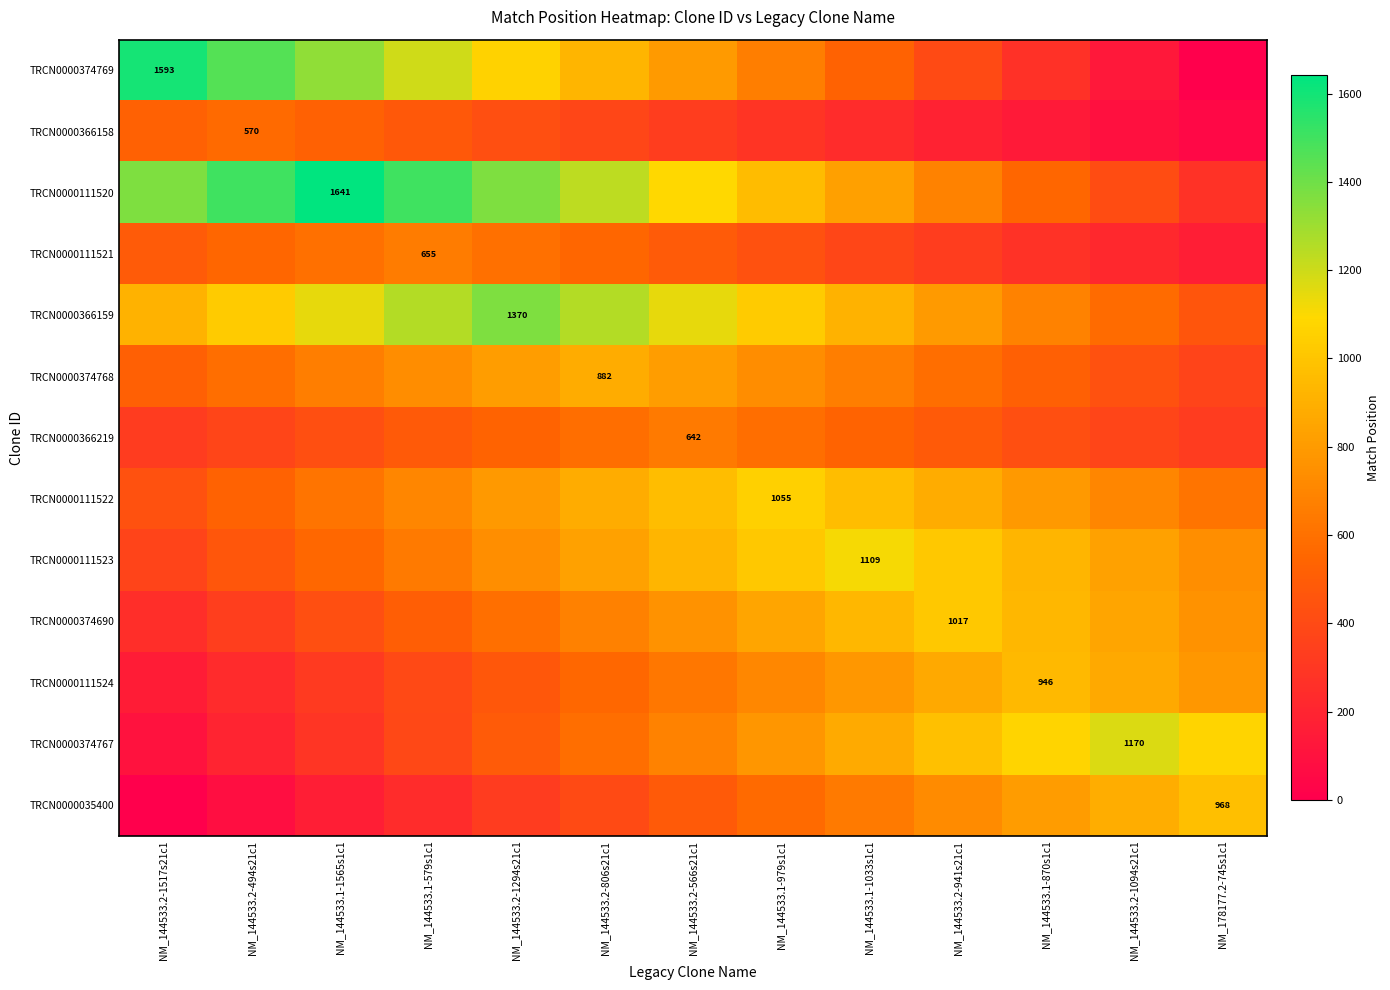

At which label does TRCN0000366158 reach its peak?

NM_144533.2-494s21c1